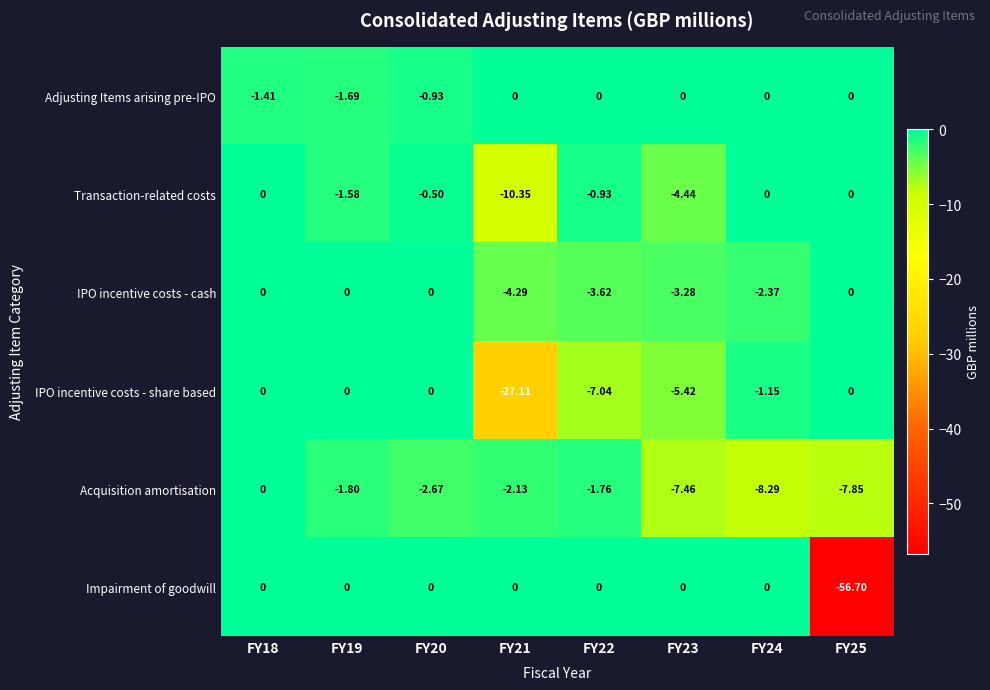

Is the value of Impairment of goodwill at FY22 greater than the value of Transaction-related costs at FY22?

Yes